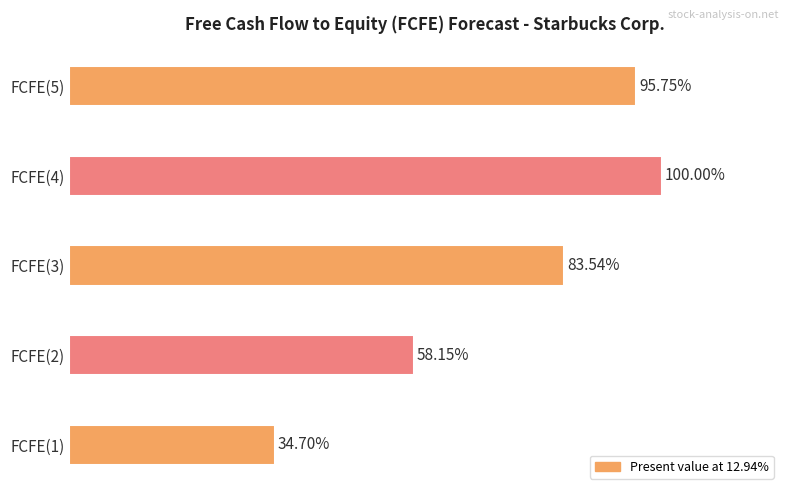

Rank the categories by value from lowest to highest.

FCFE(1), FCFE(2), FCFE(3), FCFE(5), FCFE(4)